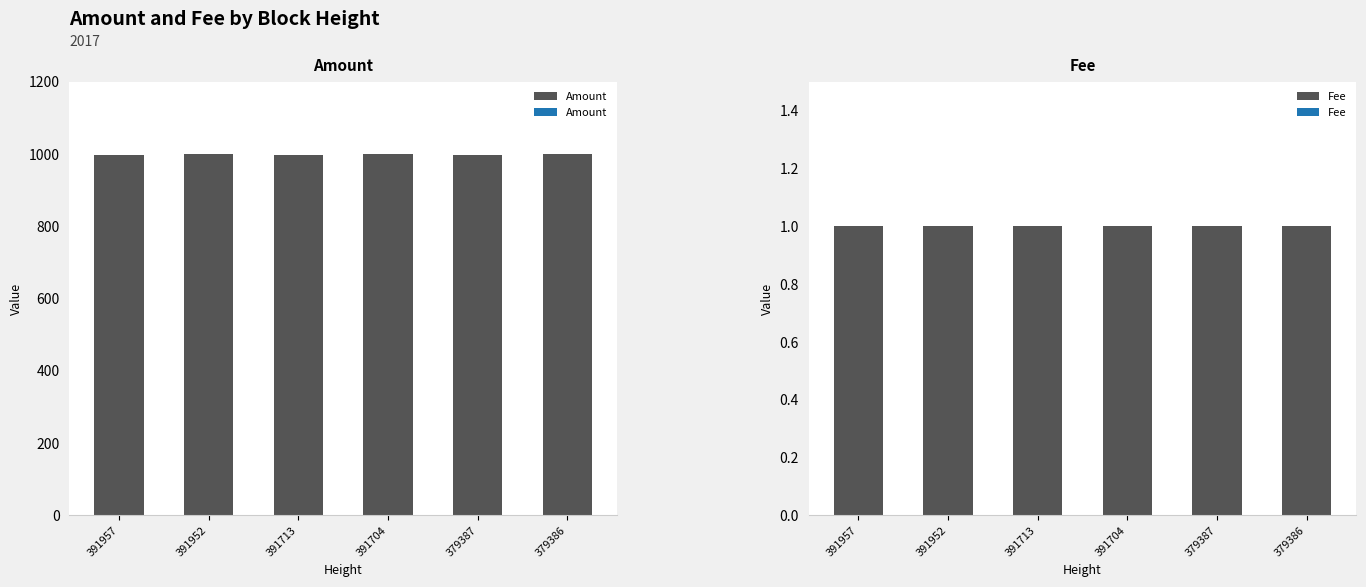

What is the greatest value displayed?

1000